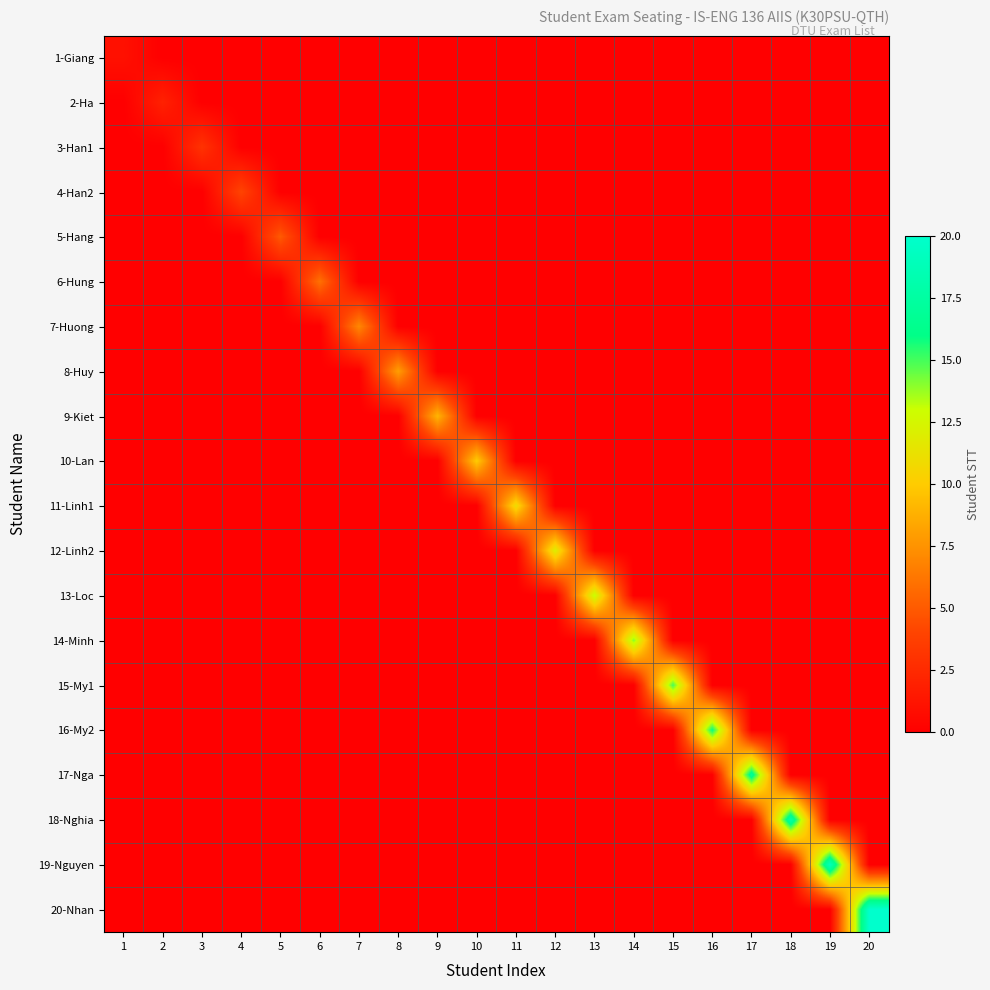

At which category is the sum across all series the highest?

20